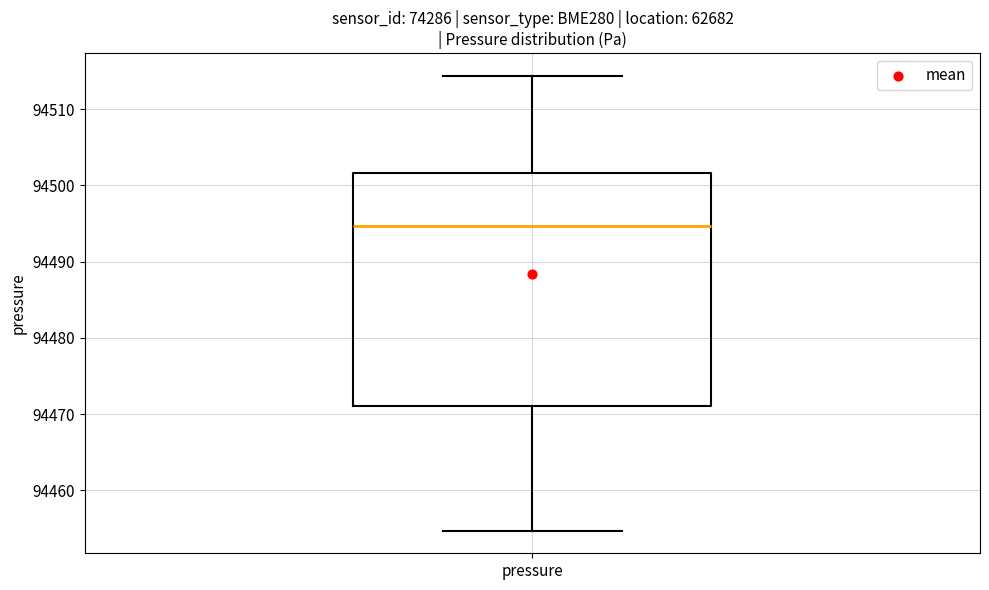

Where is the lower edge of the box for pressure on the y-axis? The values are not printed on the chart, so give them approximately, as read against the axis.

94471